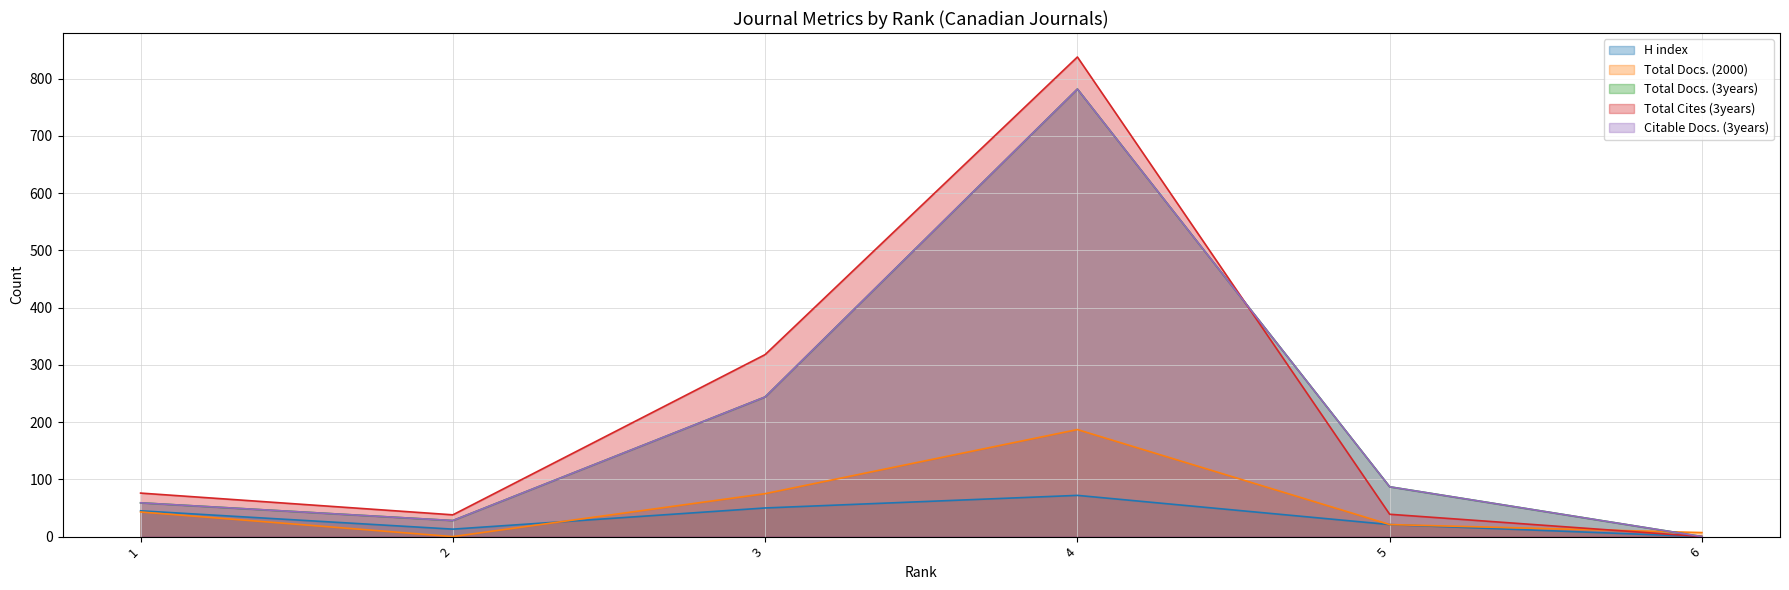

Rank the categories by Total Docs. (3years) value from highest to lowest.

4, 3, 5, 1, 2, 6